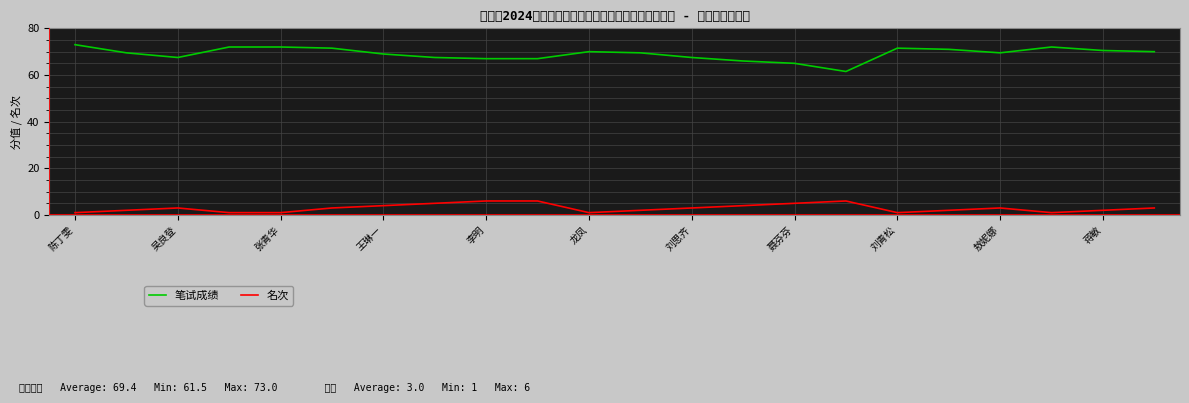

True or false: 名次 and 笔试成绩 cross at least once.

False